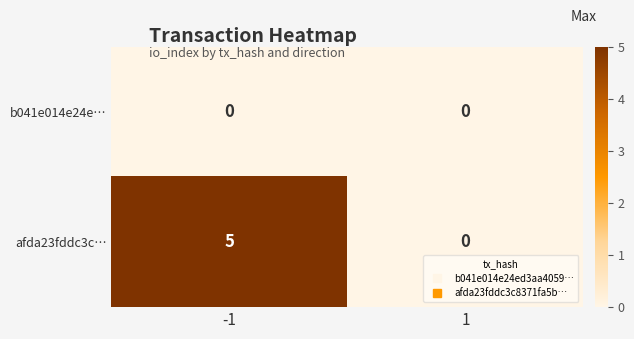

Which series has the widest spread of values?

afda23fddc3c…